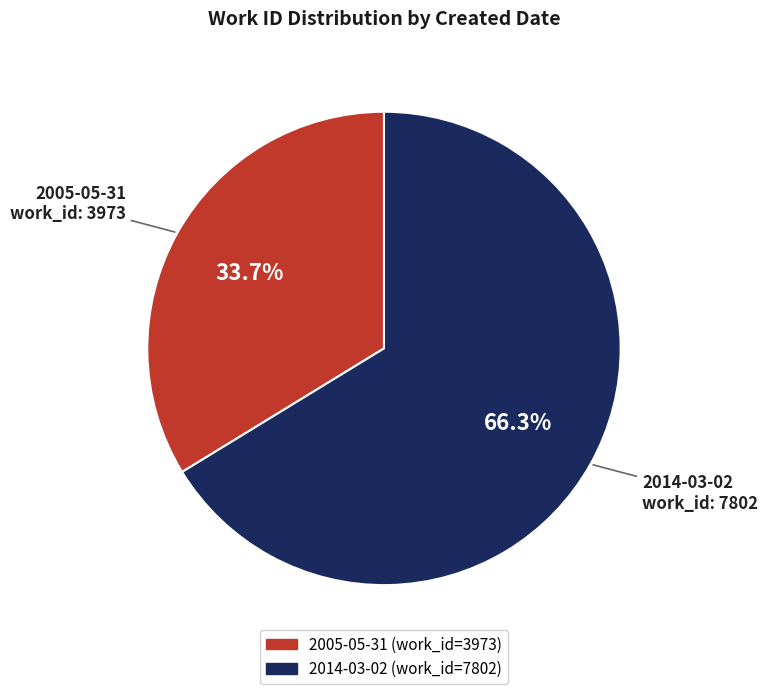

What is the smallest slice in the pie chart?

2005-05-31